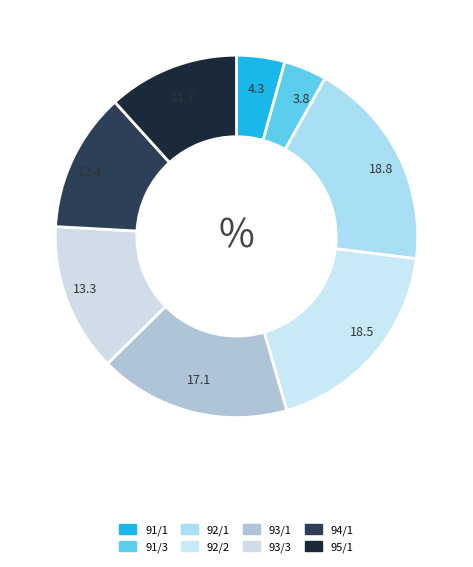

The 94/1 slice represents 12% of the pie. True or false?

True